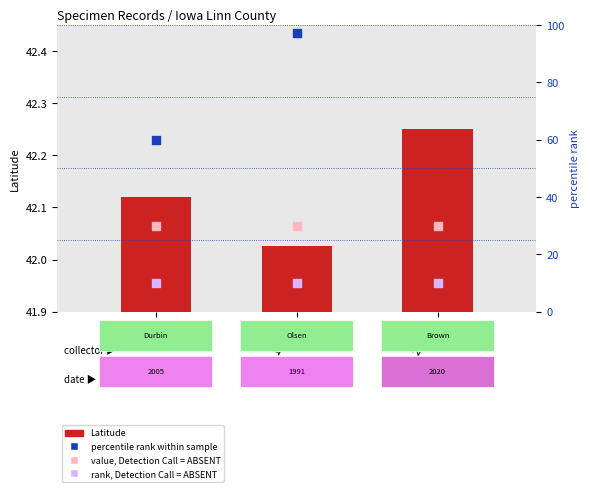

Is the value of rank, Detection Call = ABSENT at 24265 greater than the value of percentile rank within sample at 24265?

No